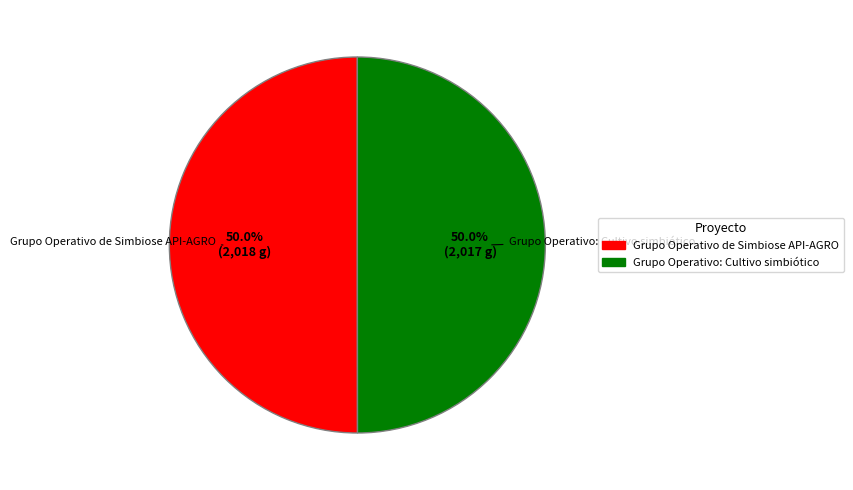

Is it true that Grupo Operativo: Cultivo simbiótico is 50% of the pie?

True